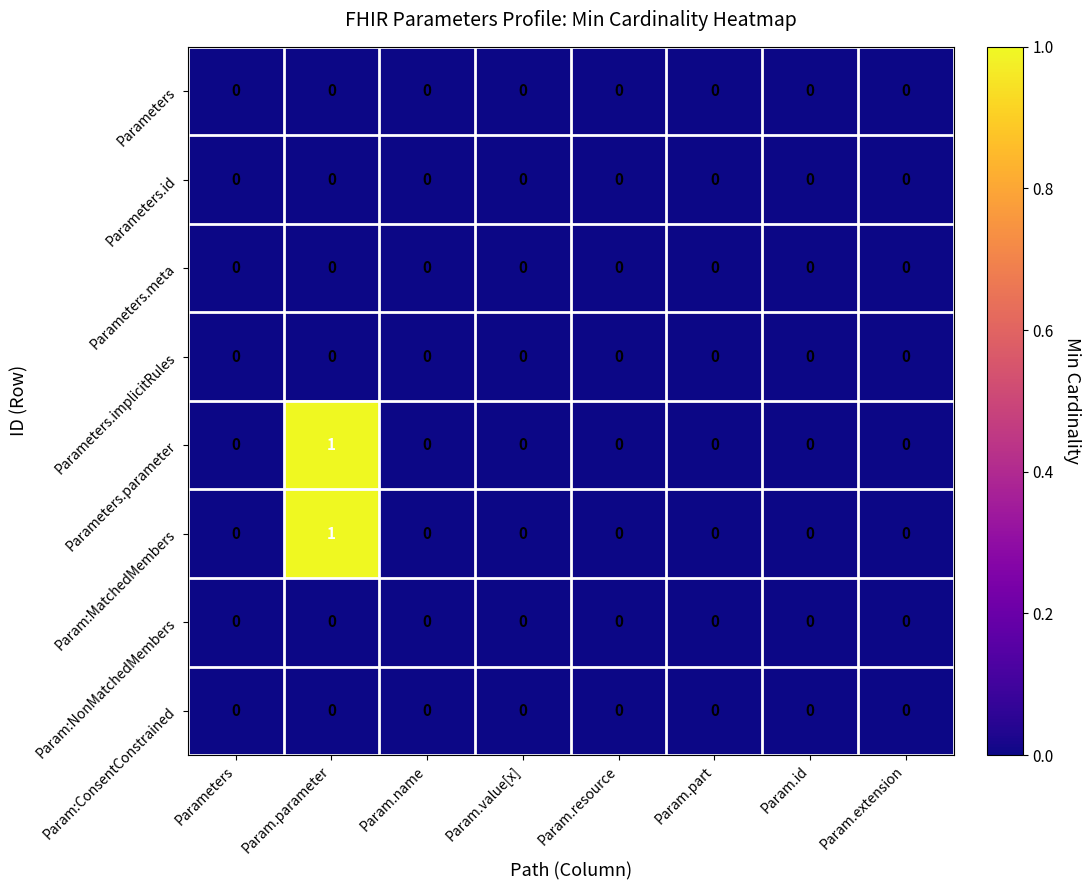

Is it true that Param:MatchedMembers equals 0 at Param.name?

True